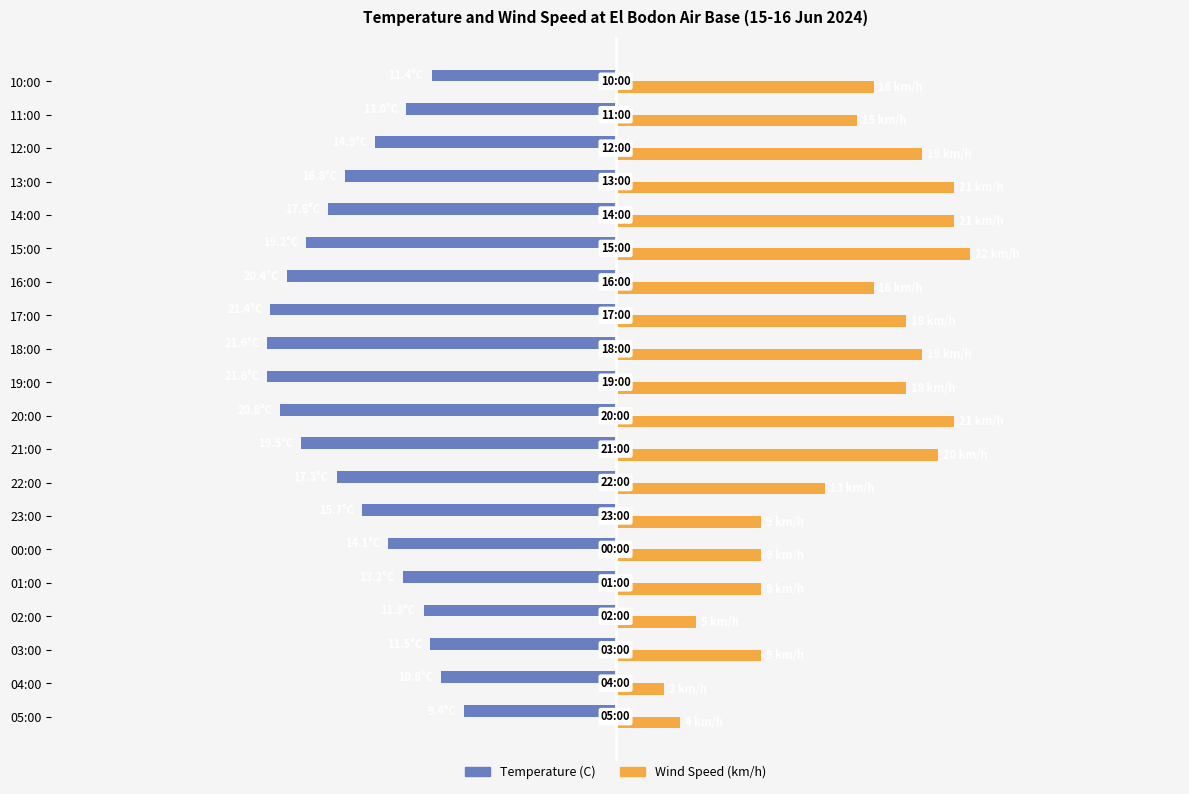

What are all the series names shown in the legend?

Temperature (C), Wind Speed (km/h)